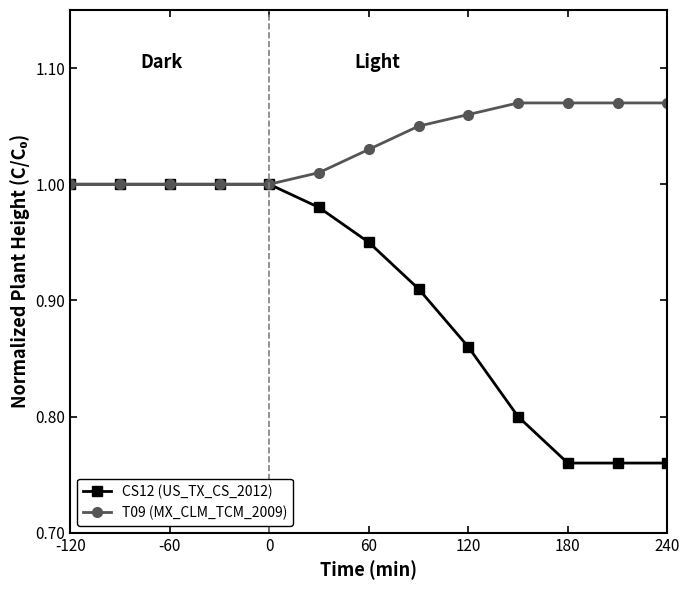

Which series has the largest total across all categories?

T09 (MX_CLM_TCM_2009)